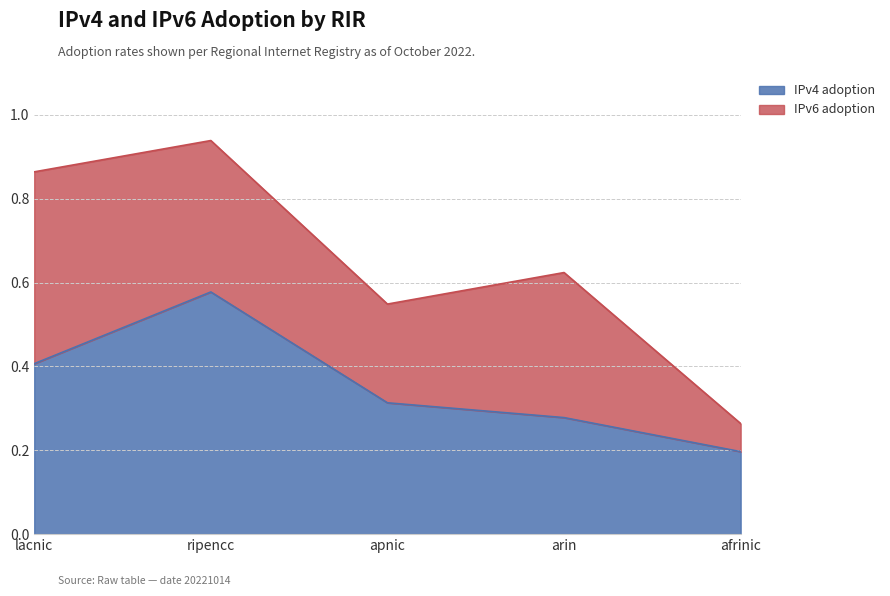

What is the label of the 5th point from the right?

lacnic